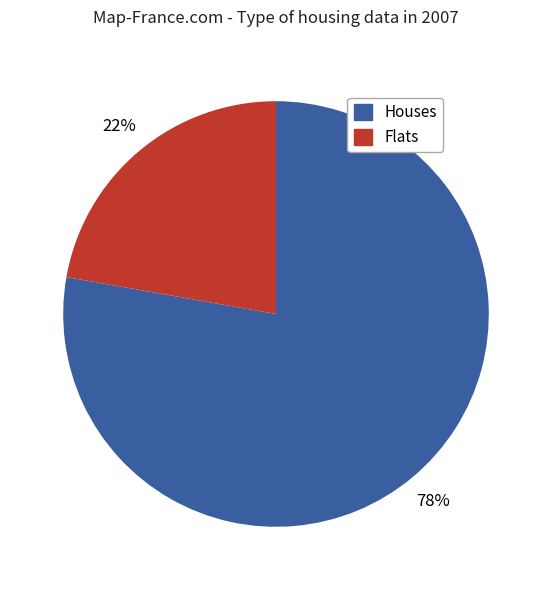

To the nearest percent, what is the average slice percentage?

50%